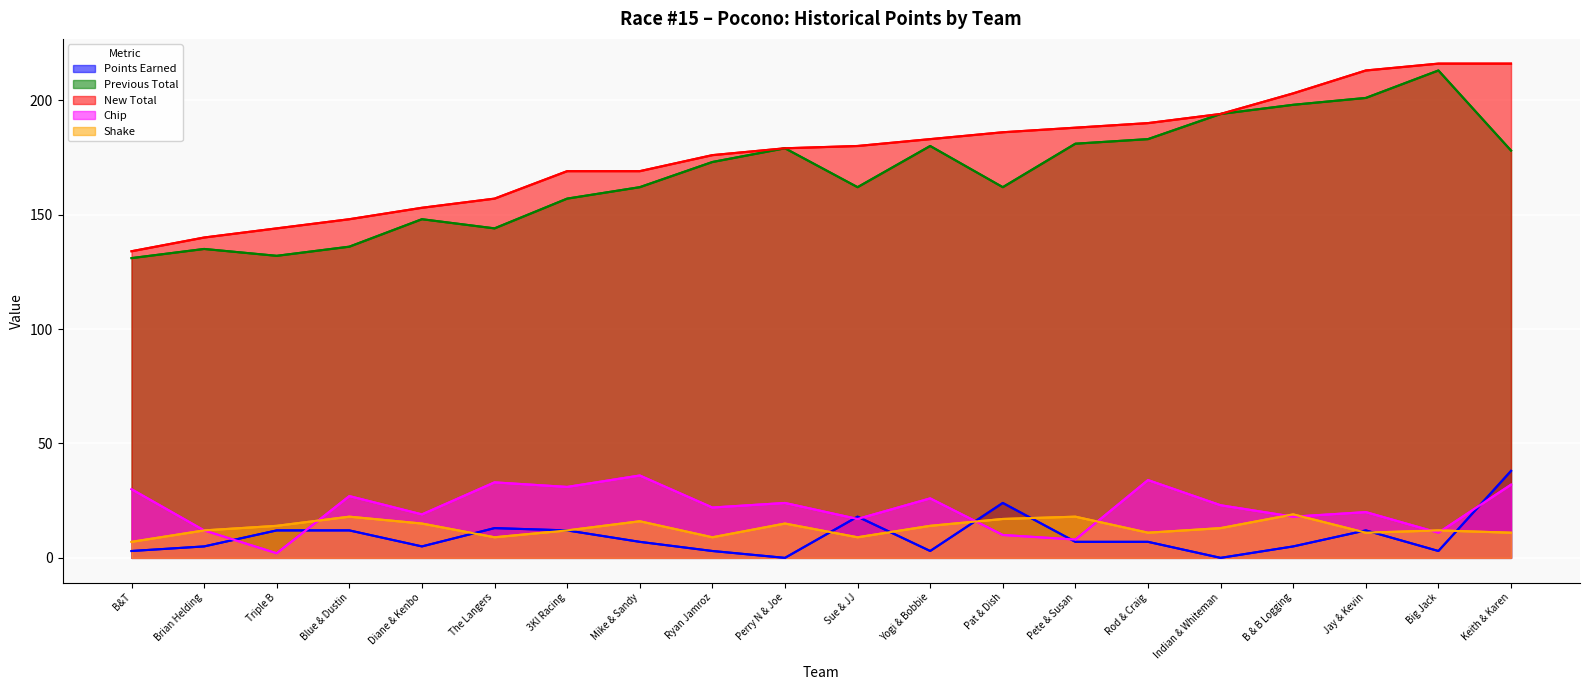

At which label does Points Earned reach its minimum?

Perry N & Joe